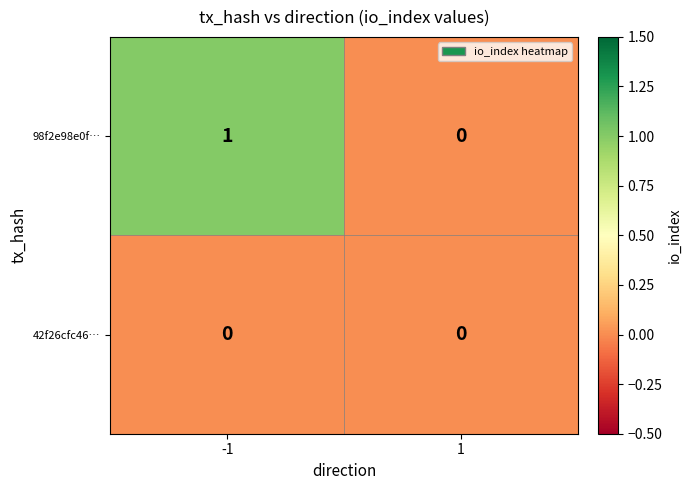

What is the maximum value shown in the chart?

1